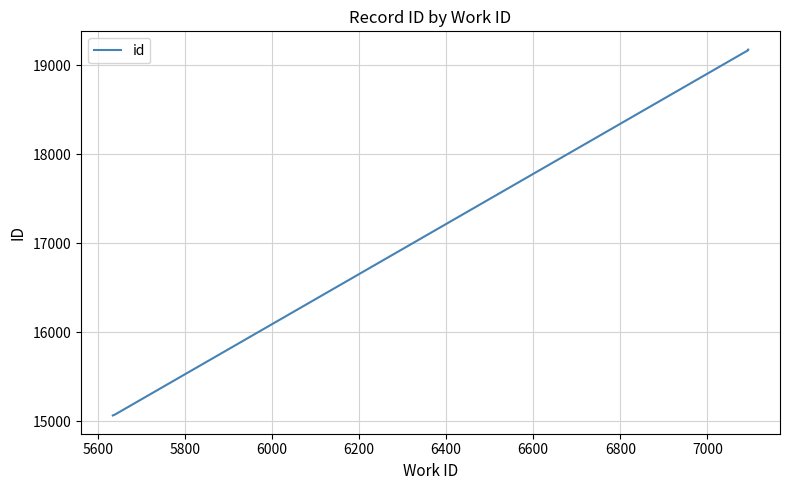

Which has a higher value, 6200 or 5800?

6200